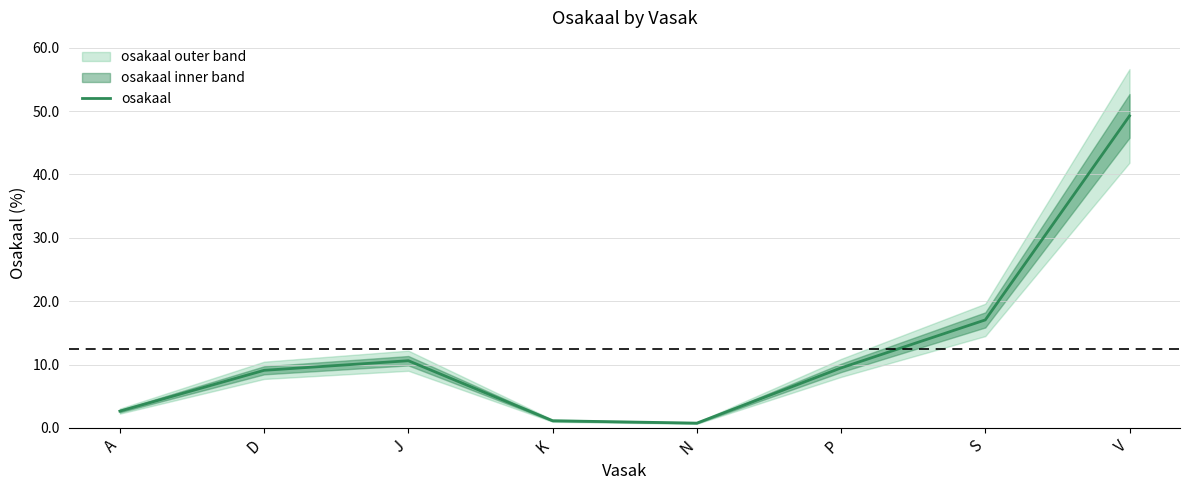

True or false: the data shows 1.1 at K.

True